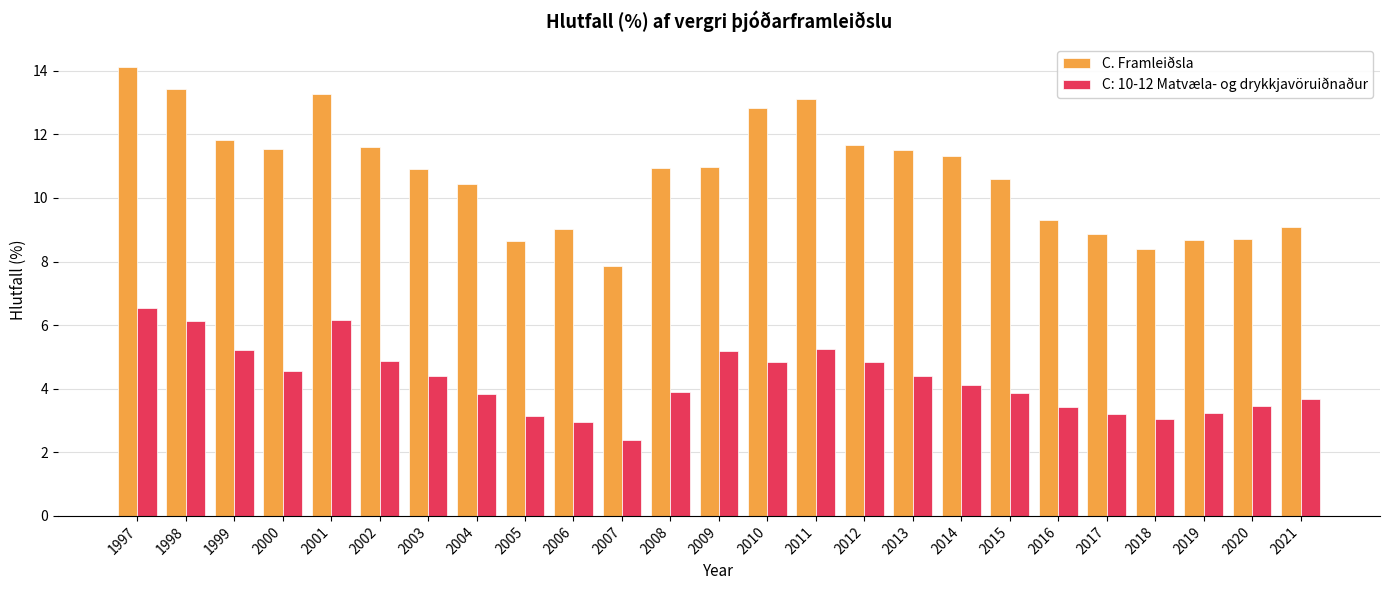

What is the approximate value of C: 10-12 Matvæla- og drykkjavöruiðnaður at 2007?

2.4